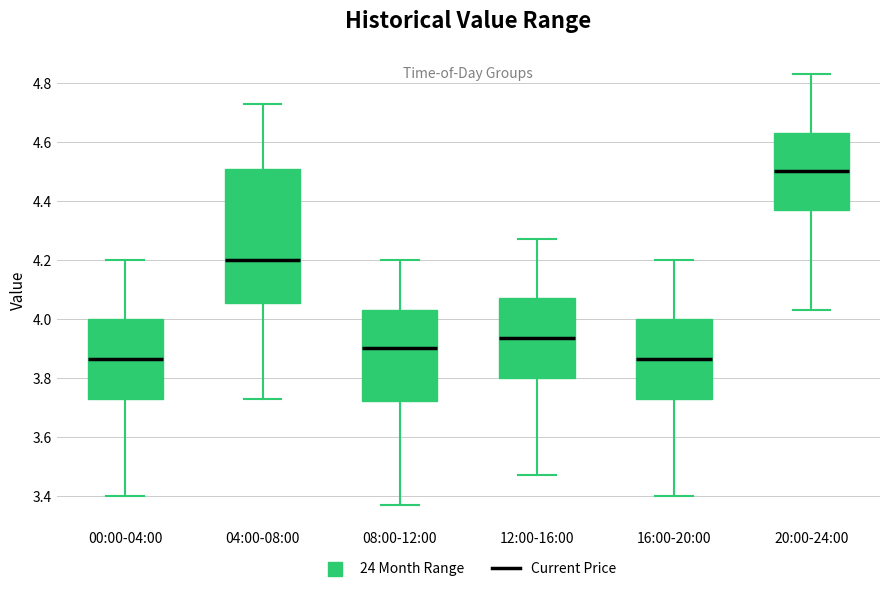

Reading left to right, transcribe this box plot: for each box, give where its median line is, the range the box spans, and where its two whiskers end, as read against the y-axis. The values are not printed on the chart, so give them approximately, as read against the axis.

00:00-04:00: median 3.86, box 3.74 to 4.00, whiskers 3.40 to 4.20
04:00-08:00: median 4.20, box 4.06 to 4.50, whiskers 3.74 to 4.74
08:00-12:00: median 3.90, box 3.72 to 4.04, whiskers 3.38 to 4.20
12:00-16:00: median 3.94, box 3.80 to 4.08, whiskers 3.48 to 4.28
16:00-20:00: median 3.86, box 3.74 to 4.00, whiskers 3.40 to 4.20
20:00-24:00: median 4.50, box 4.38 to 4.64, whiskers 4.04 to 4.84